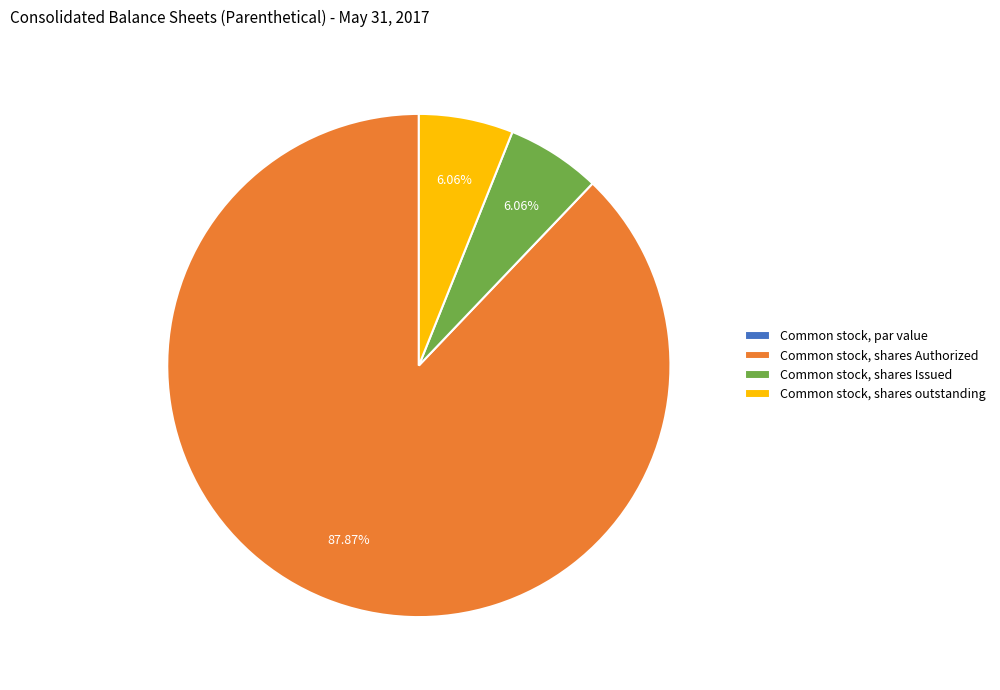

Which category accounts for the majority?

Common stock, shares Authorized